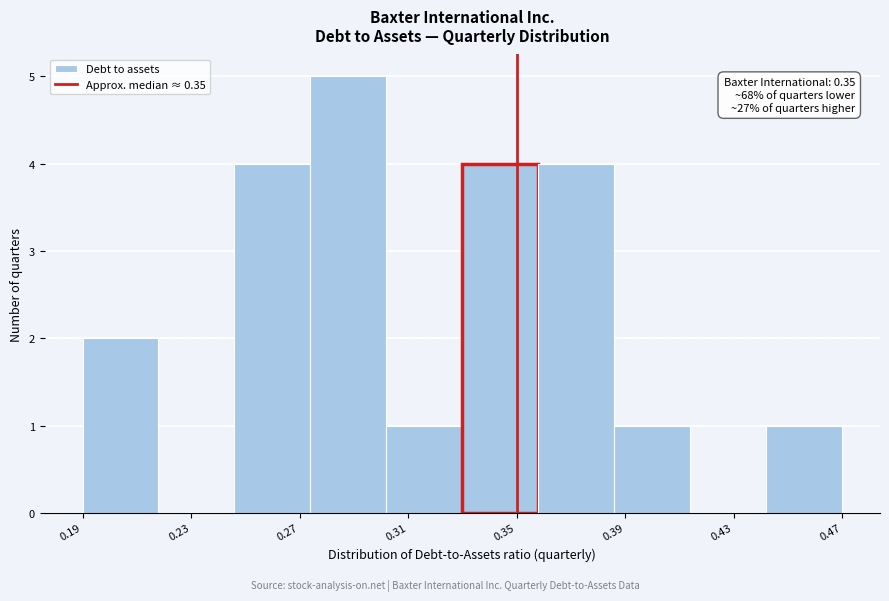

Which range on the x-axis has the tallest bar?

0.274 to 0.302